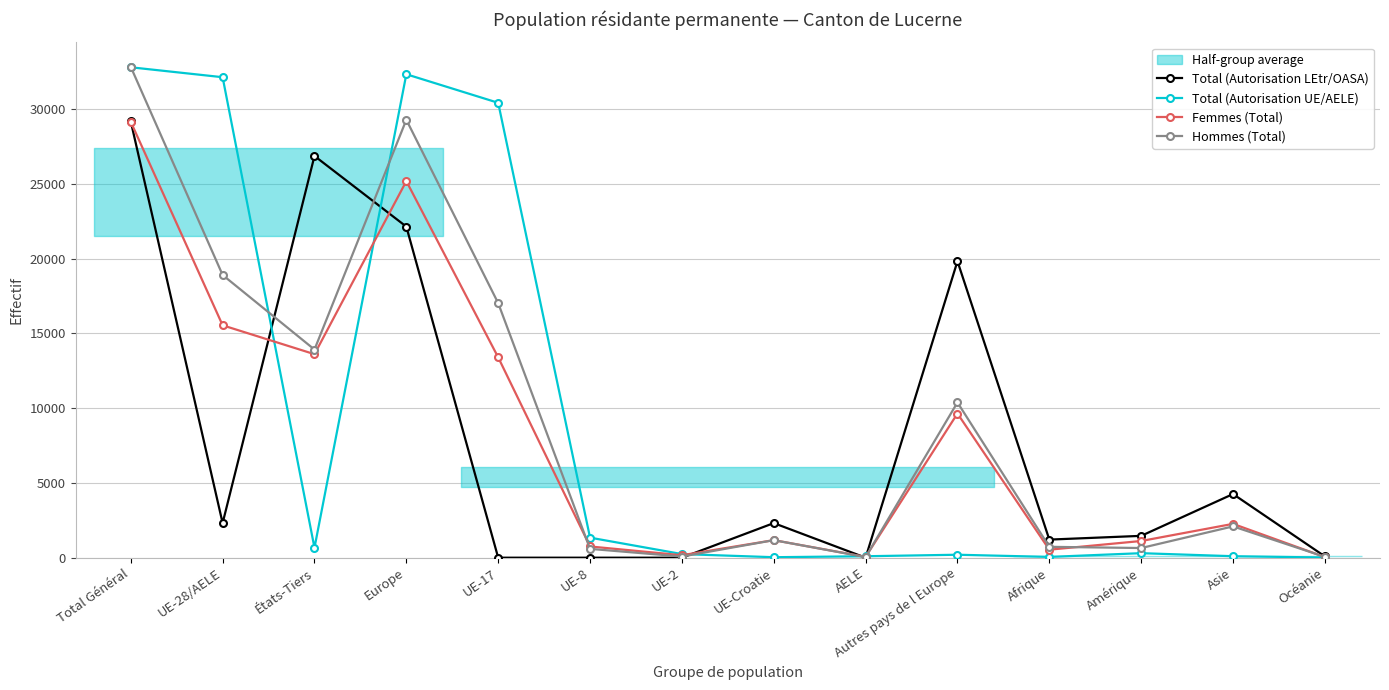

What is the difference between the highest and lowest values at Afrique?

1158